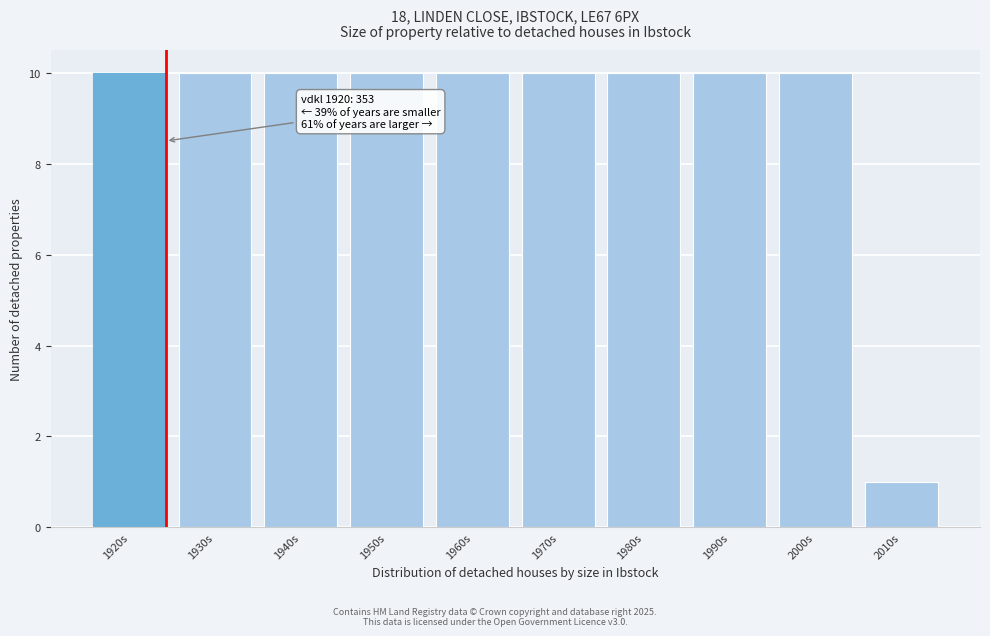

Reading left to right, what are all the values shown in this chart?

10	10	10	10	10	10	10	10	10	1